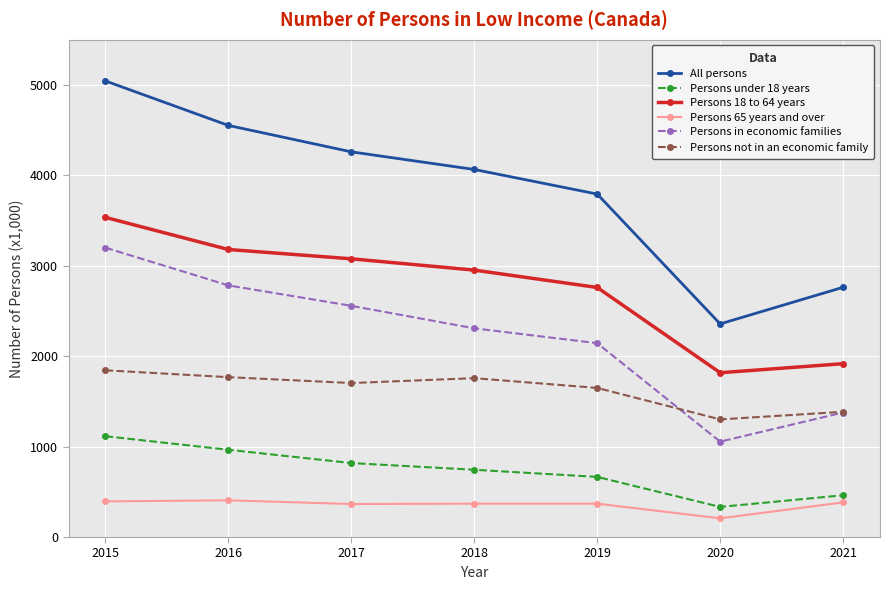

Which series has the widest spread of values?

All persons